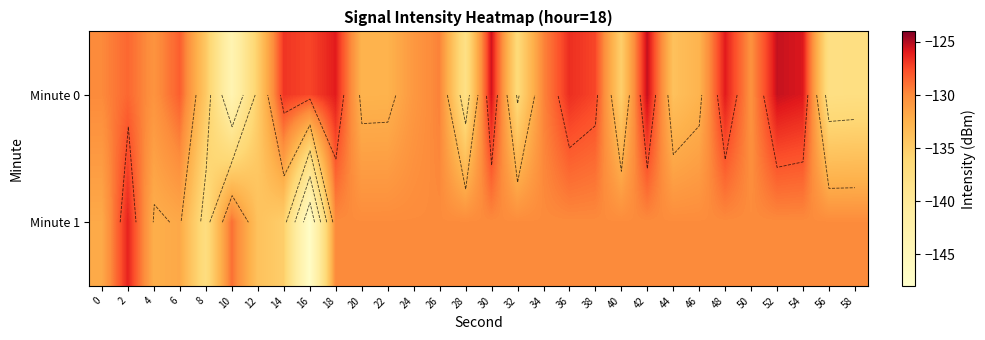

At which label is Minute 0 closest to -134?

44